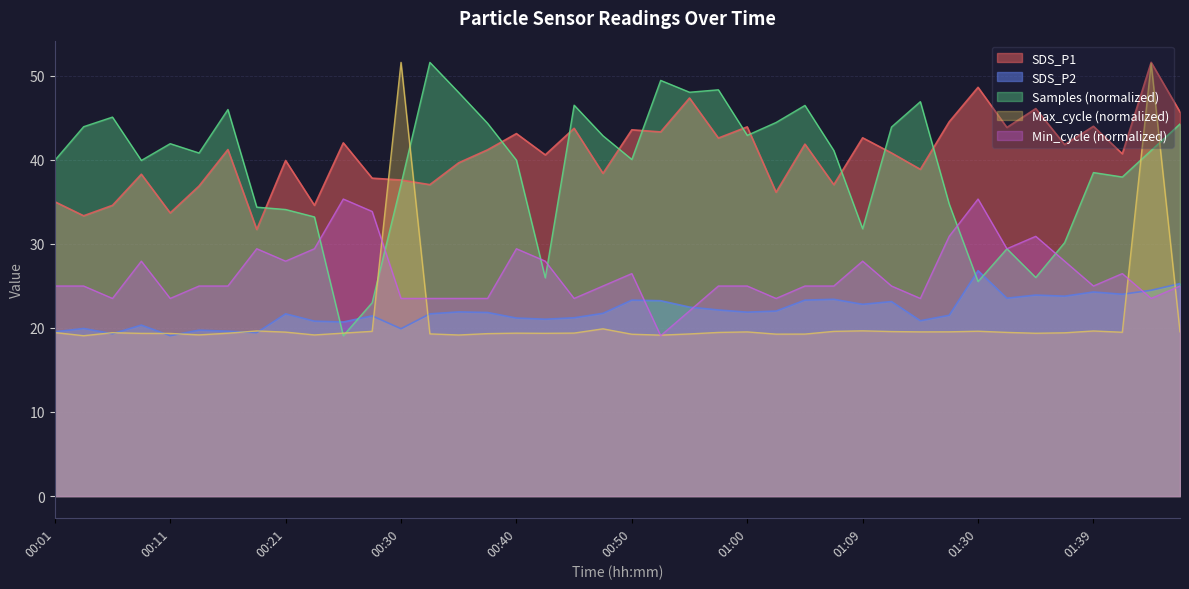

Does the chart display data point markers on the line(s)?

No